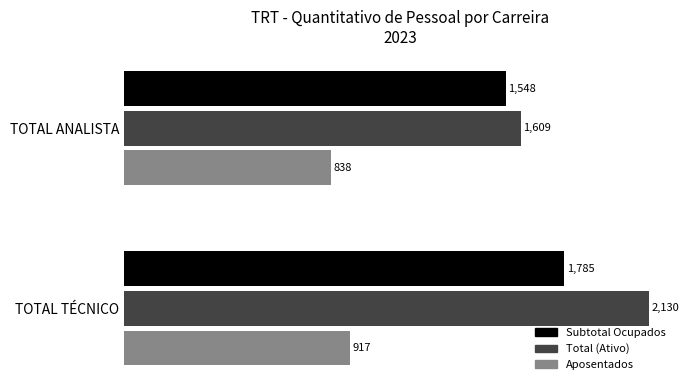

At which category is the sum across all series the highest?

TOTAL TÉCNICO